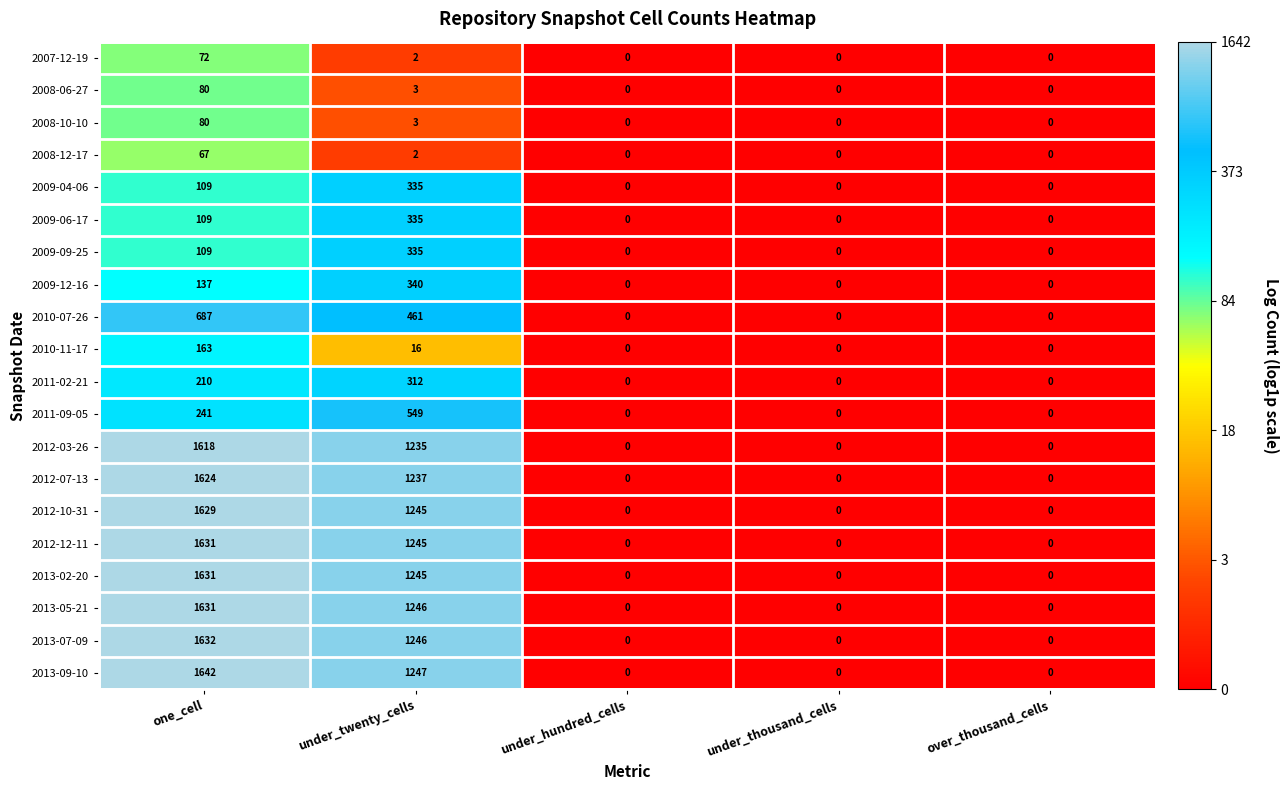

What is the average value of the 2012-10-31 series?

575